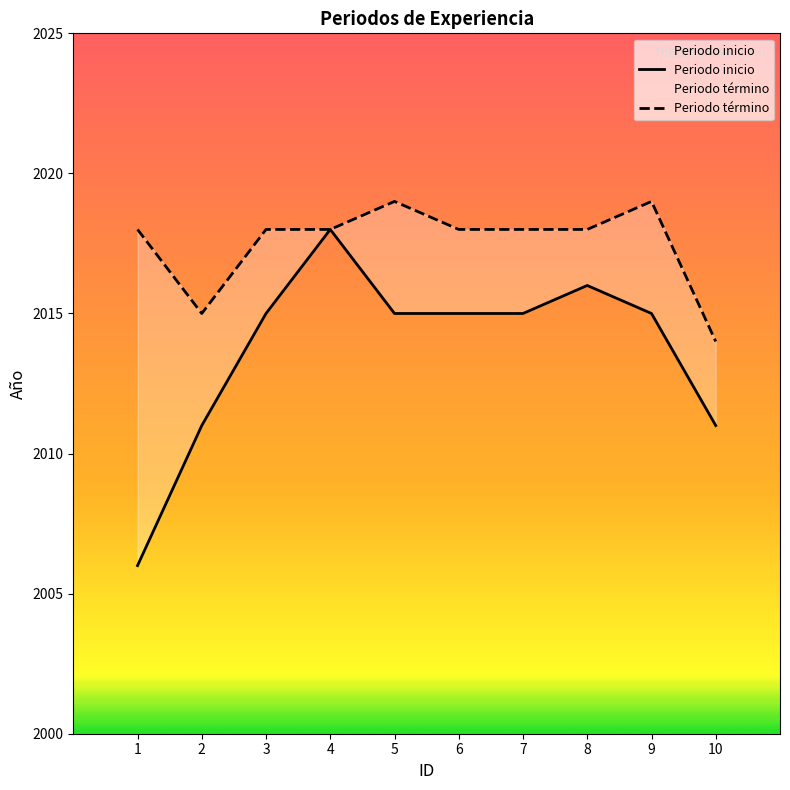

What is the sum of the Periodo inicio values at 9 and 1?

4021